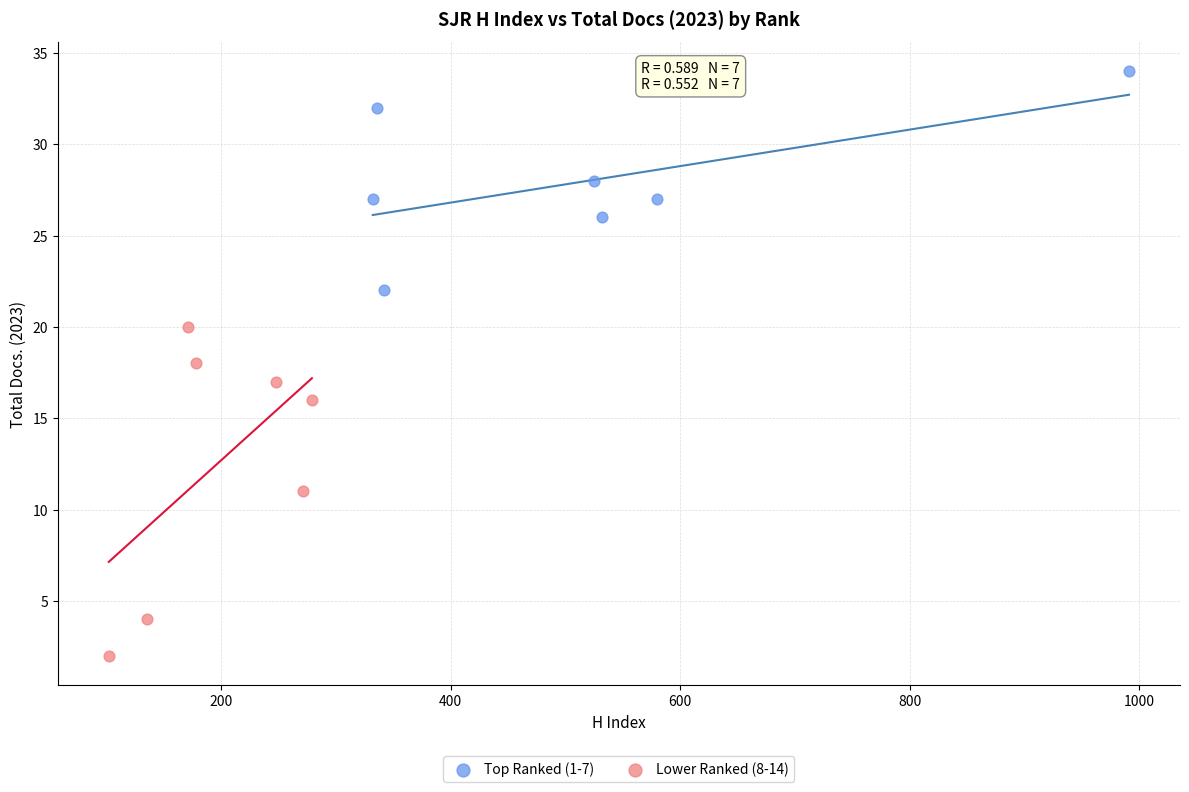

Which series reaches the maximum Y coordinate?

Top Ranked (1-7)